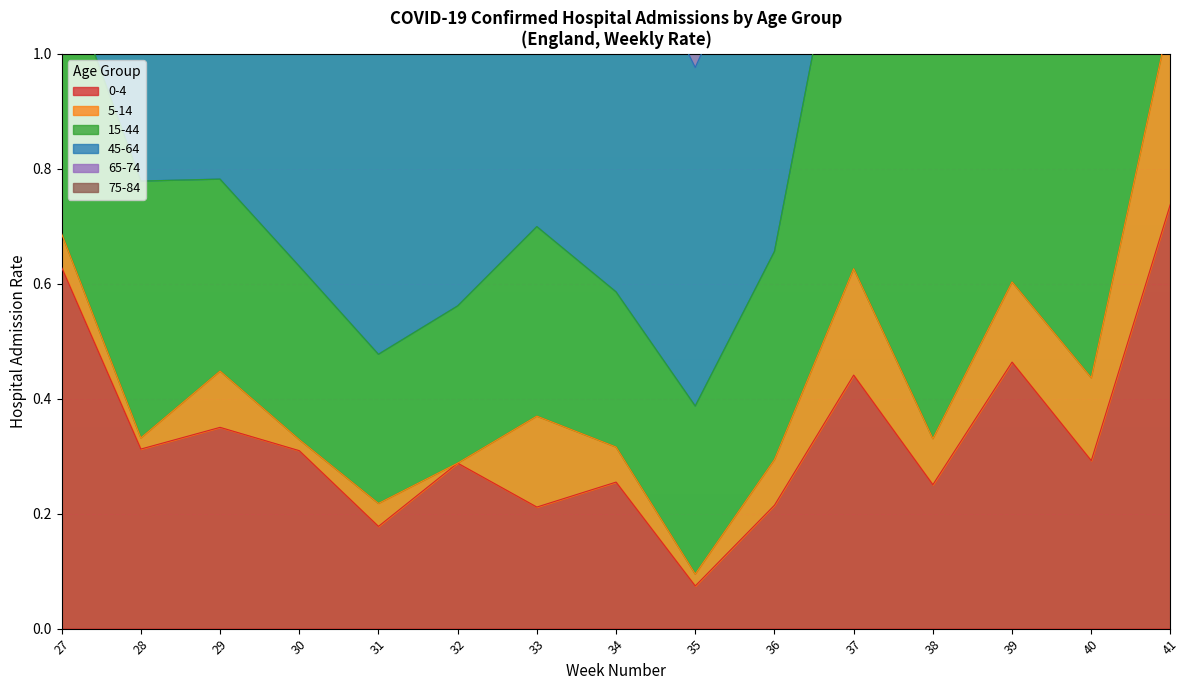

Is it true that 15-44 equals 8.1 at 41?

True